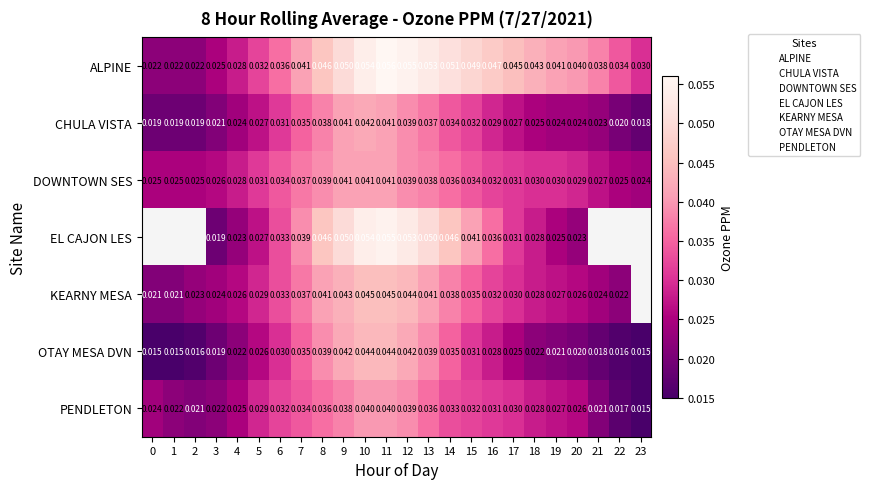

At how many categories does at least one series exceed 0?

24